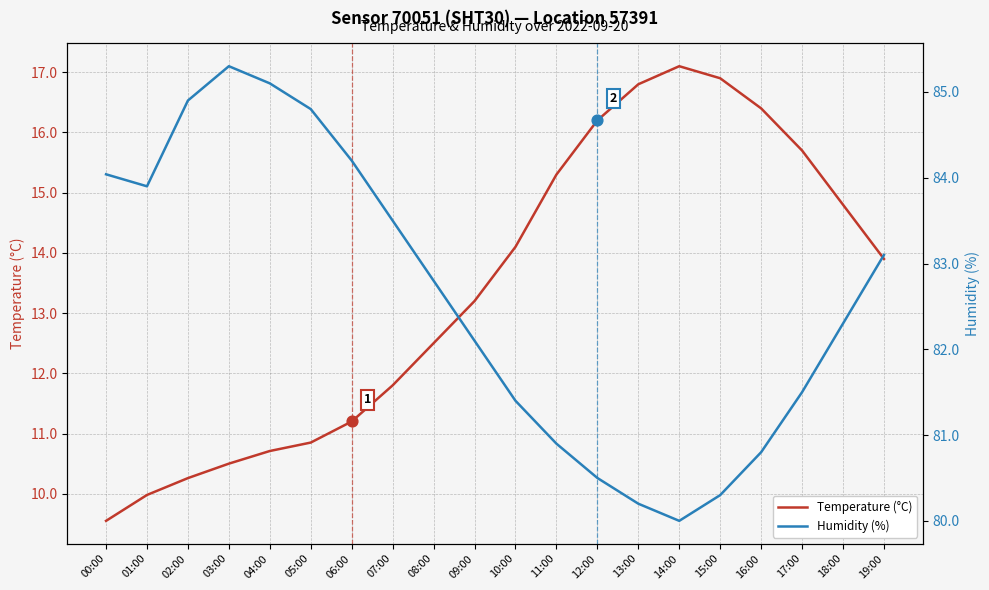

Which series has the widest spread of Y values?

Temperature (°C)